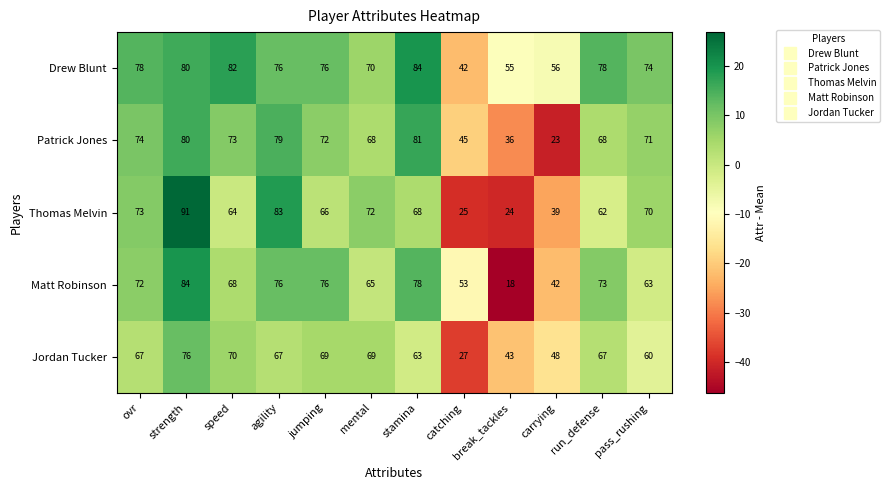

At which category is the sum across all series the highest?

strength